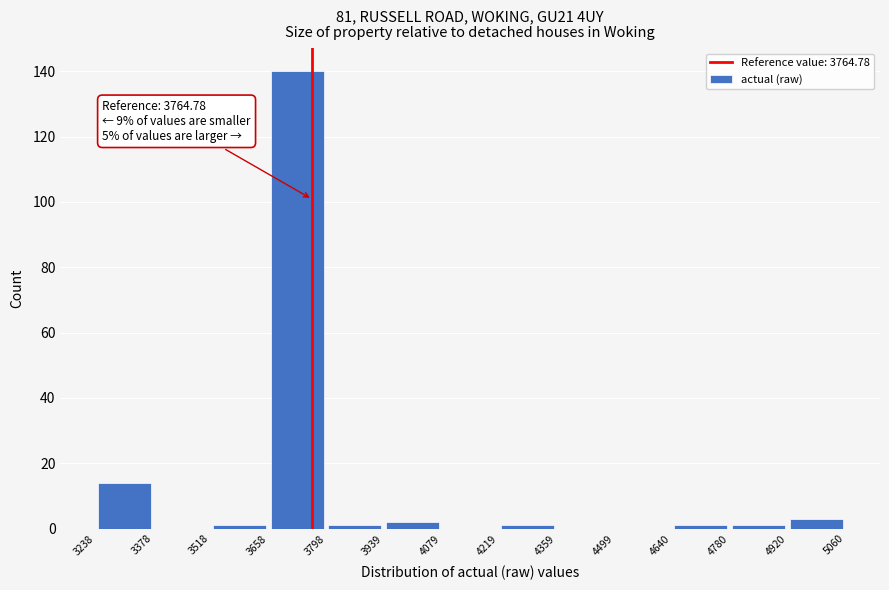

Over which range of the x-axis is the bar tallest?

3658 to 3798